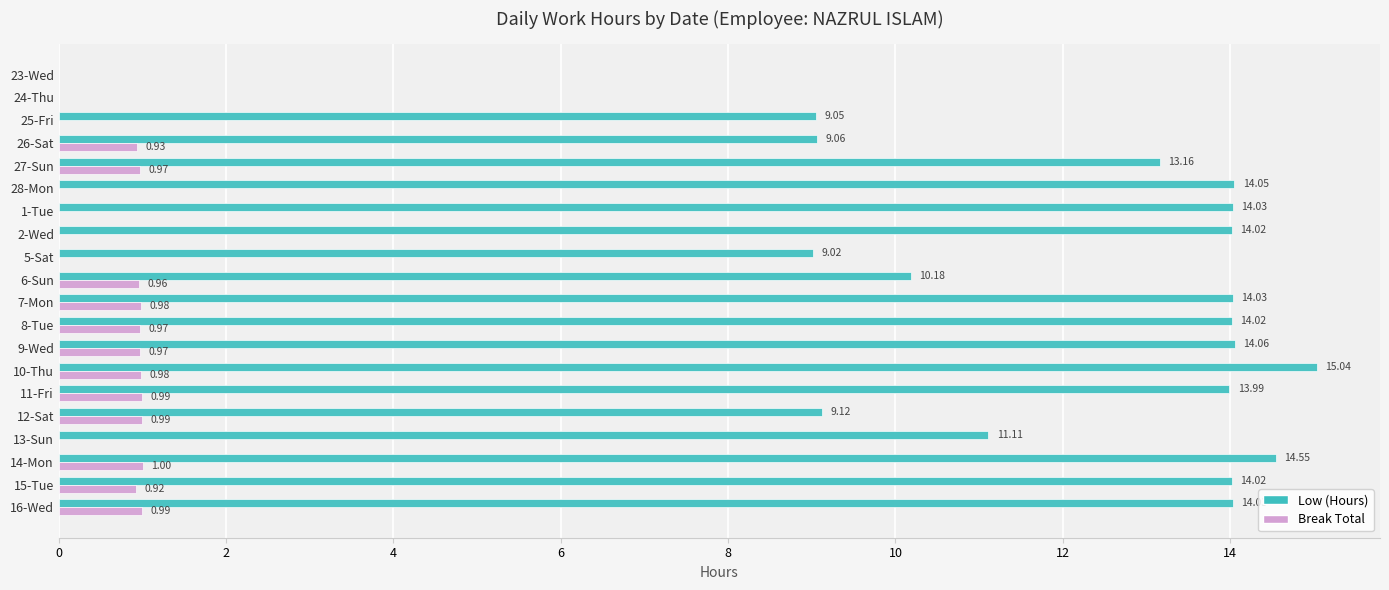

Which series changed the most between 5-Sat and 15-Tue?

Low (Hours)